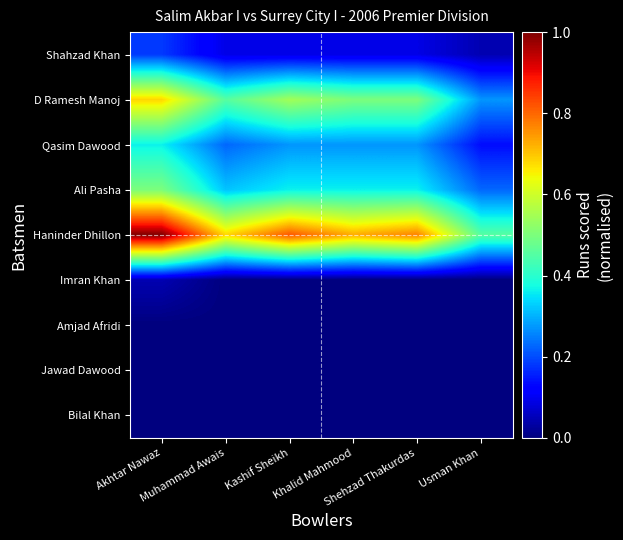

Which has a higher value, Usman Khan or Khalid Mahmood?

Khalid Mahmood